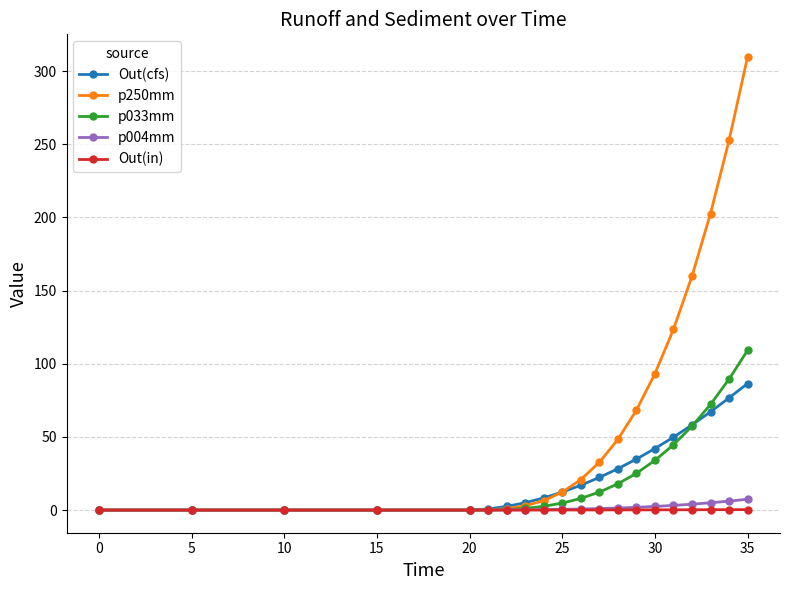

What is the value of the Out(in) point at the 17th from the left?

0.2